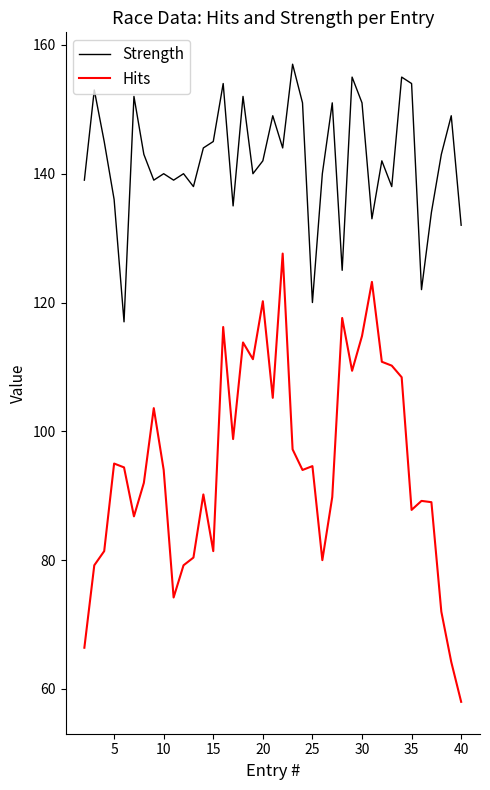

Count the number of categories in the chart.

39